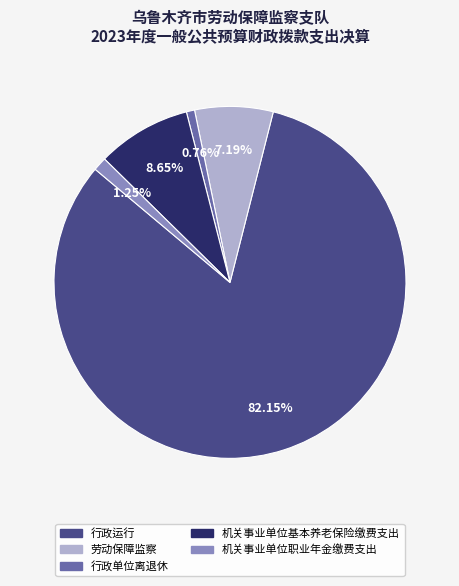

How much of the chart is everything except 行政运行?

17.8%